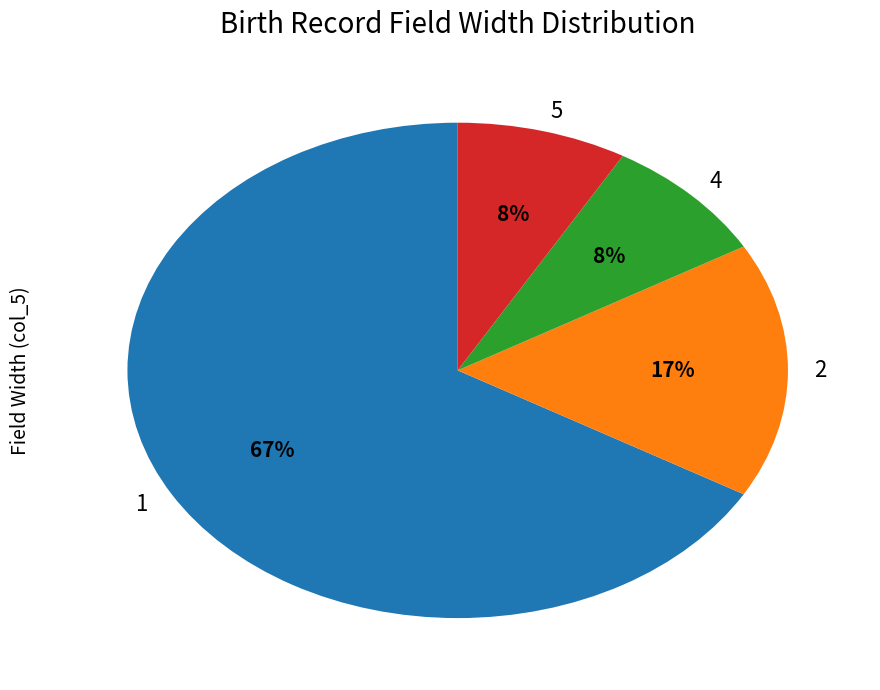

Is the sum of 2 and 1 greater than half?

Yes